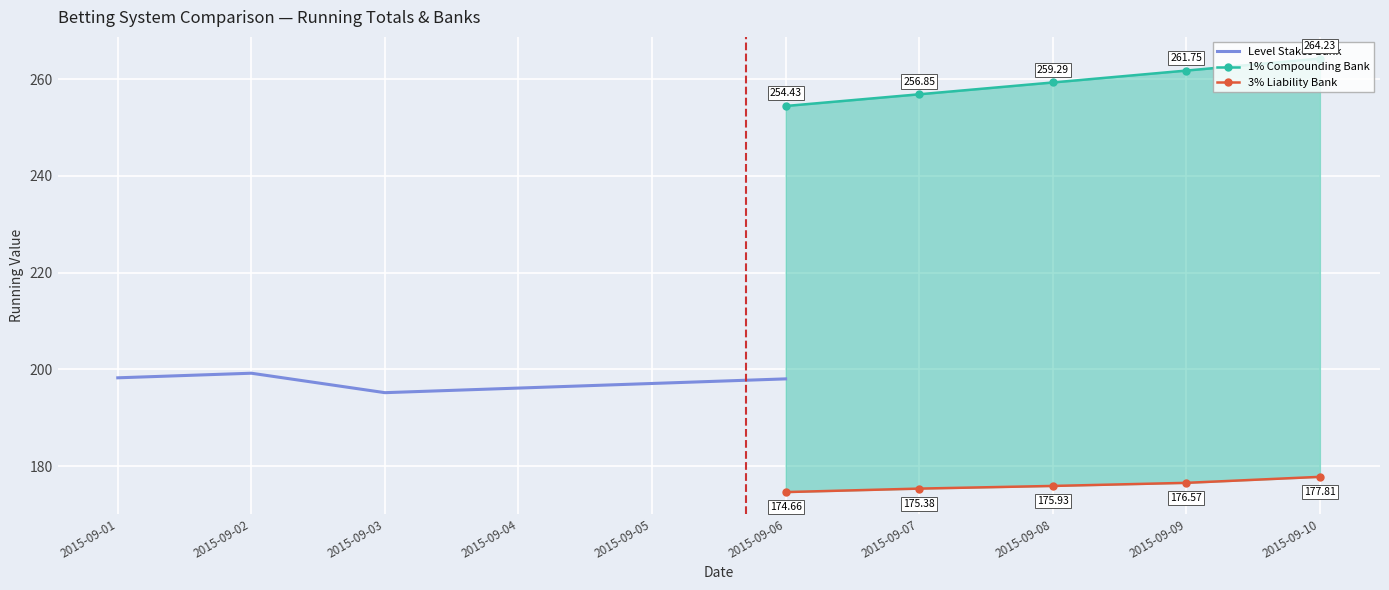

Which series has the largest total across all categories?

1% Compounding Bank